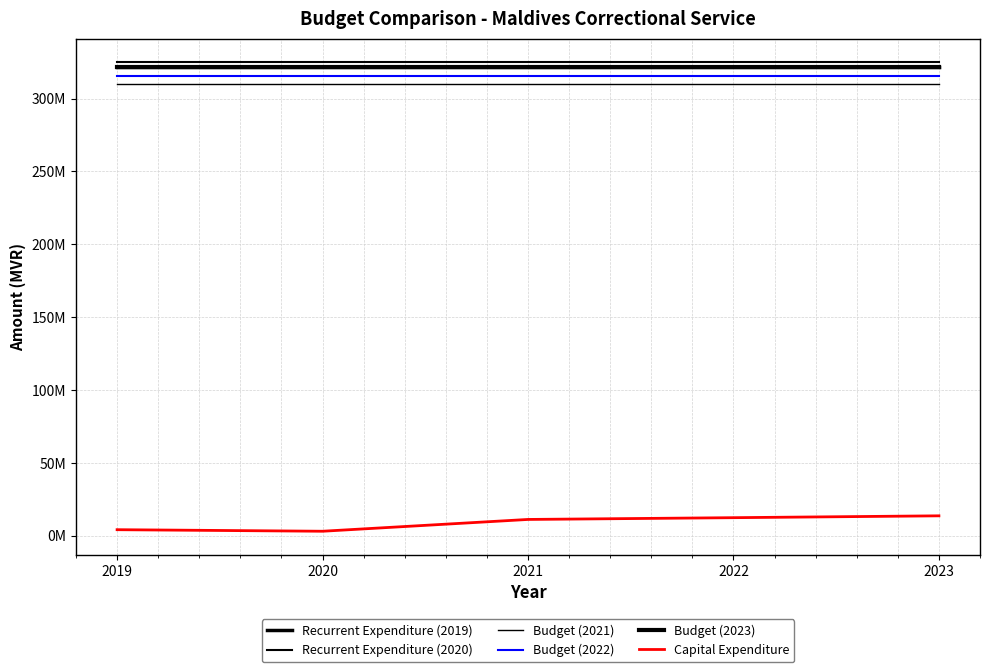

At which category is the sum across all series the highest?

2023